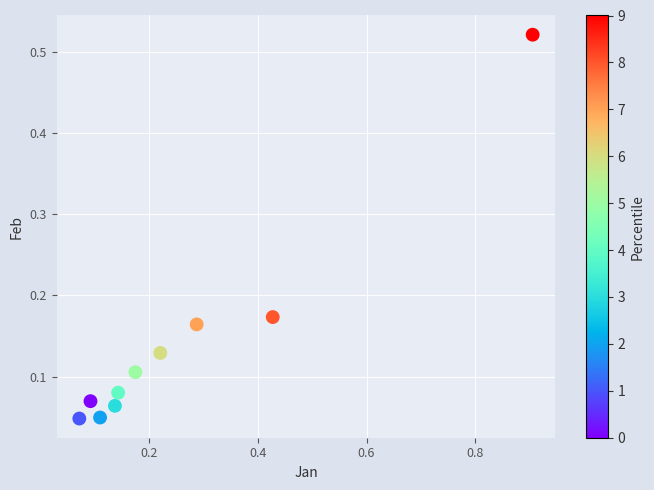

What is the average X value?

0.3